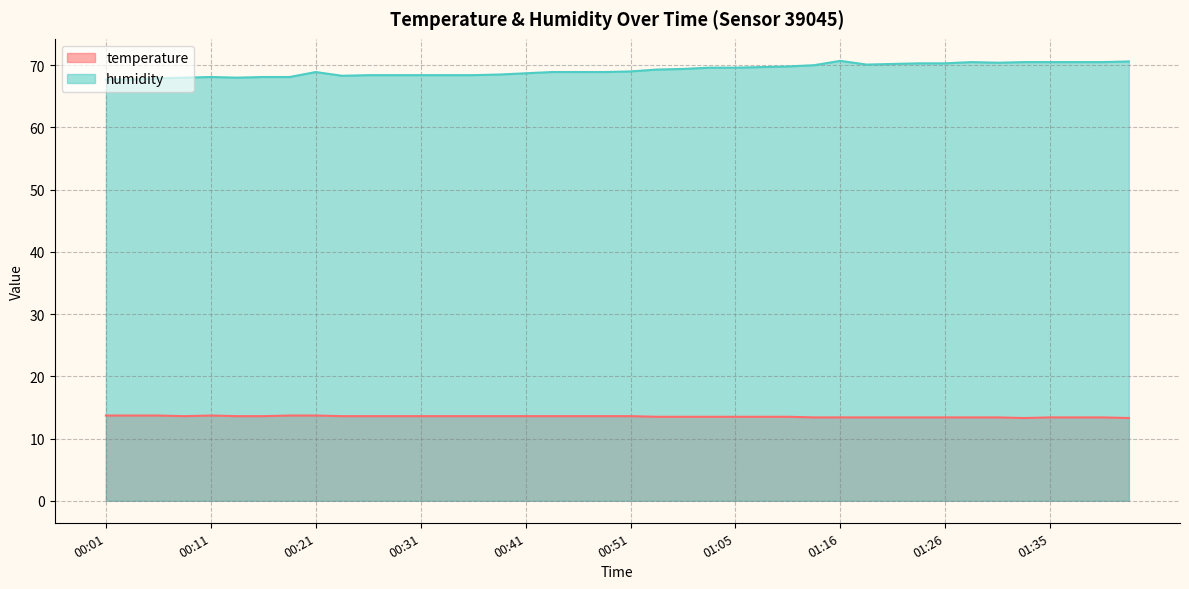

Where is the first local maximum for temperature?

00:11